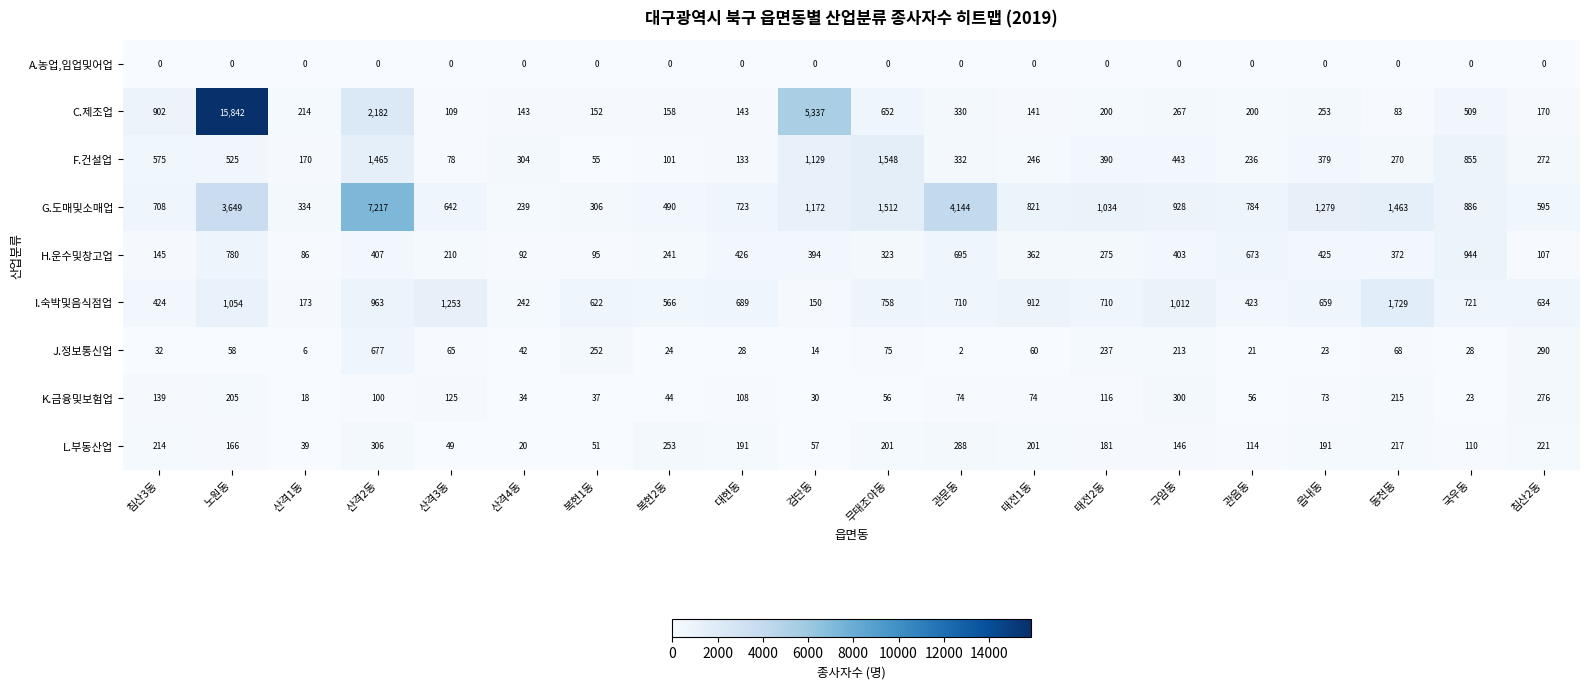

The F.건설업 series shows 855 at 국우동. True or false?

True